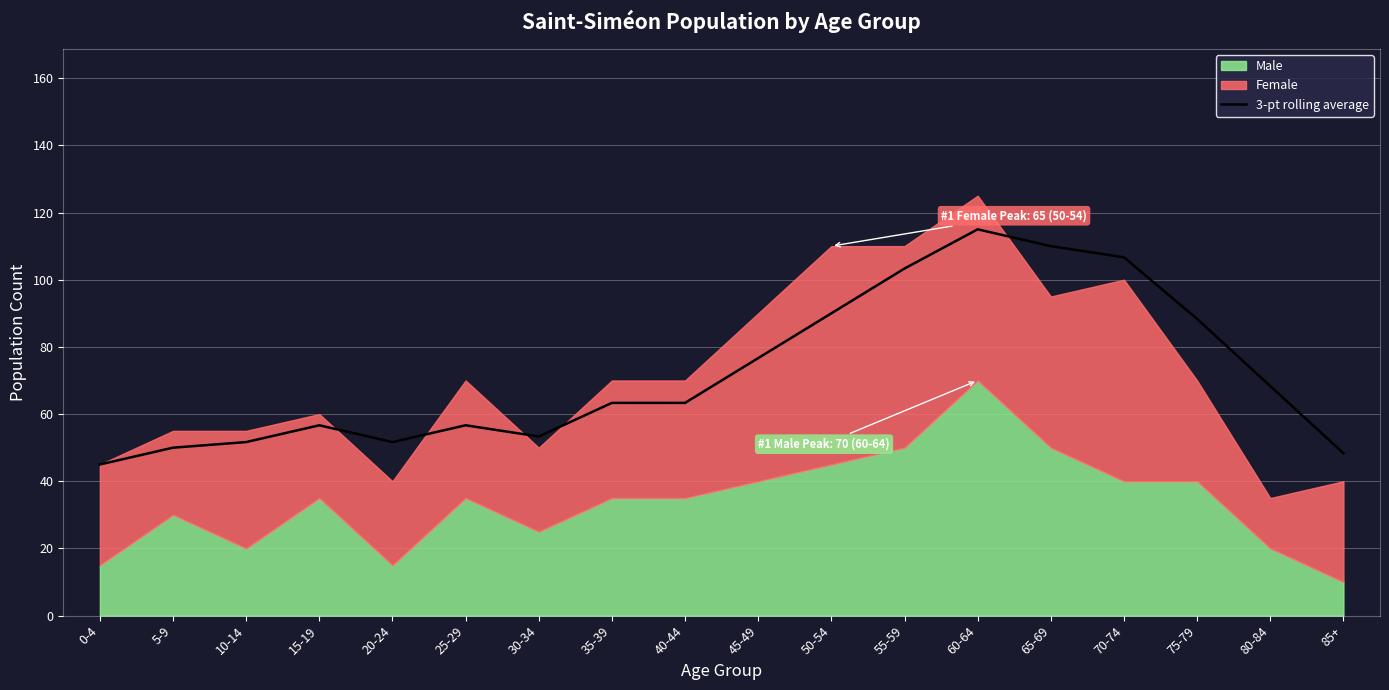

At which label does the data first exceed 63?

35-39